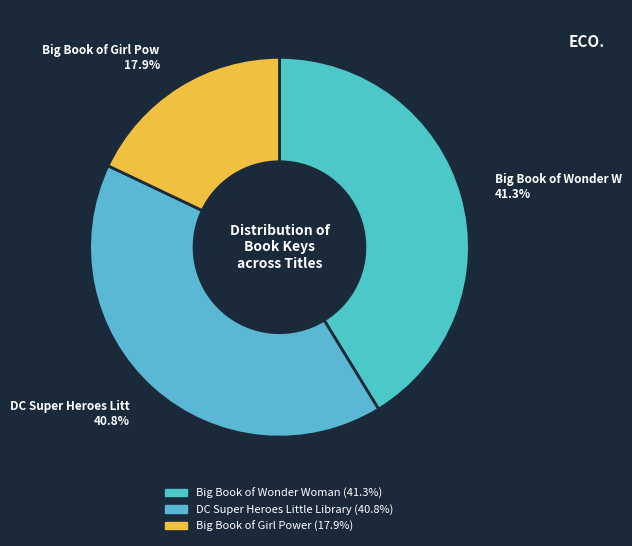

Rank the categories by value from lowest to highest.

Big Book of Girl Power, DC Super Heroes Little Library, Big Book of Wonder Woman